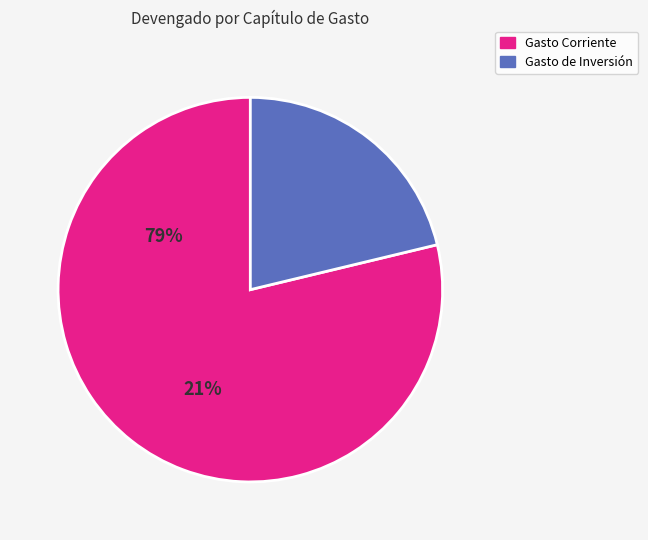

Does any single category account for the majority?

Yes